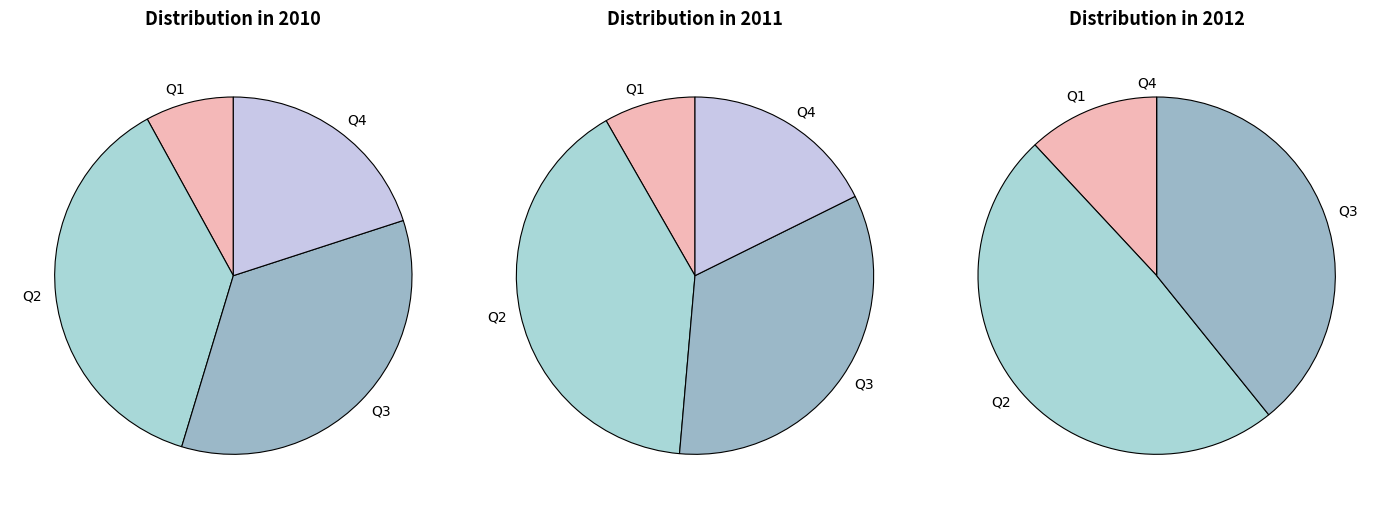

Does Q1 represent more than half of the total?

No